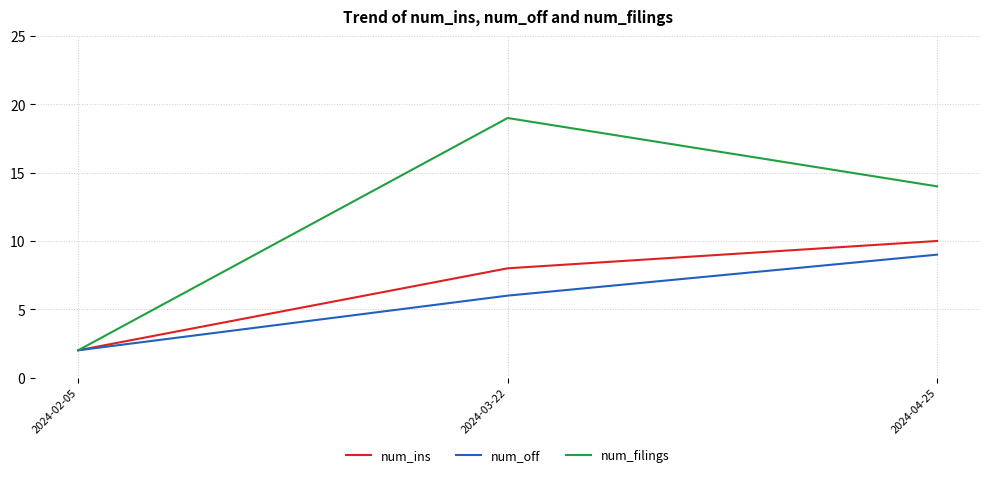

Reading left to right, list all the values displayed in this chart.

num_ins: 2	8	10
num_off: 2	6	9
num_filings: 2	19	14